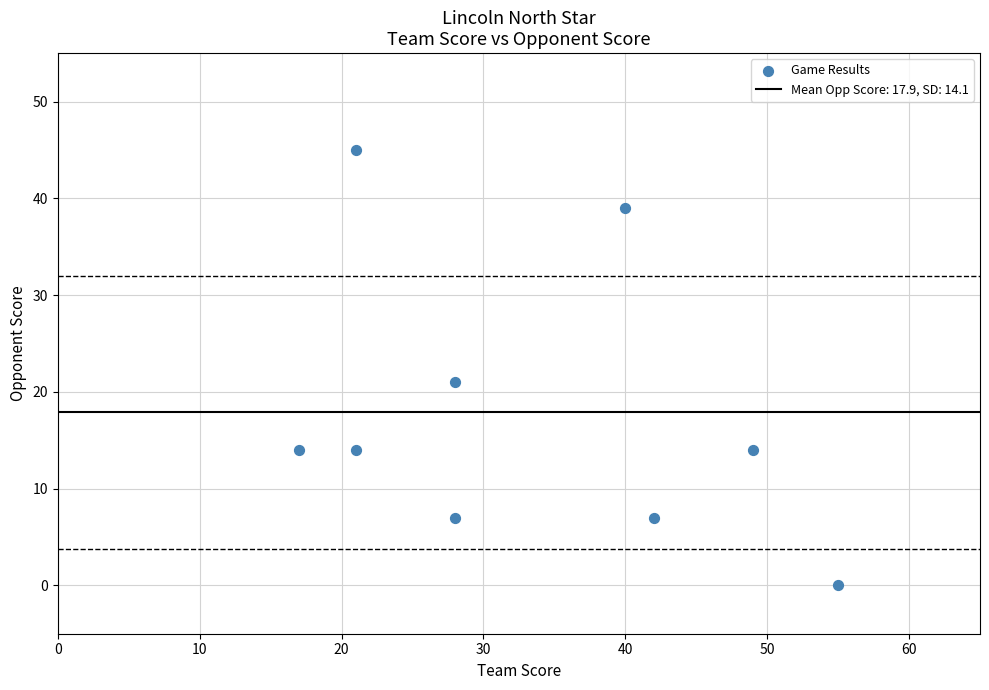

What Y value in the scatter plot is closest to 22?

21